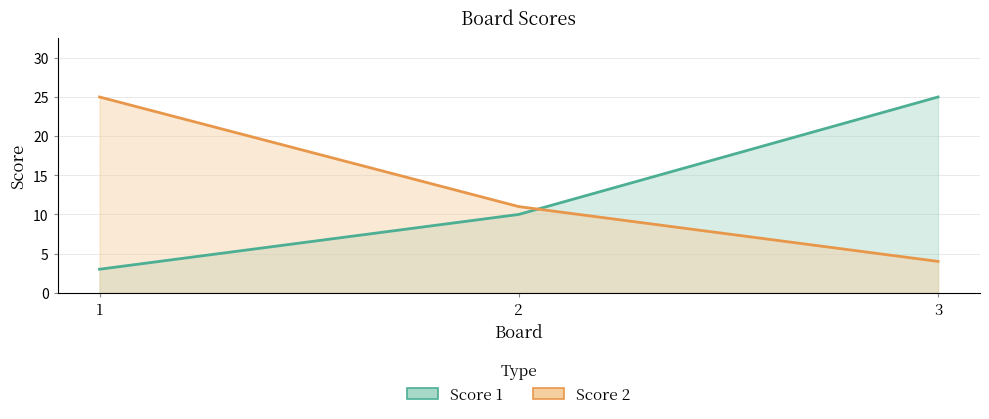

What is the difference between the maximum and second lowest values in the Score 2 series?

14